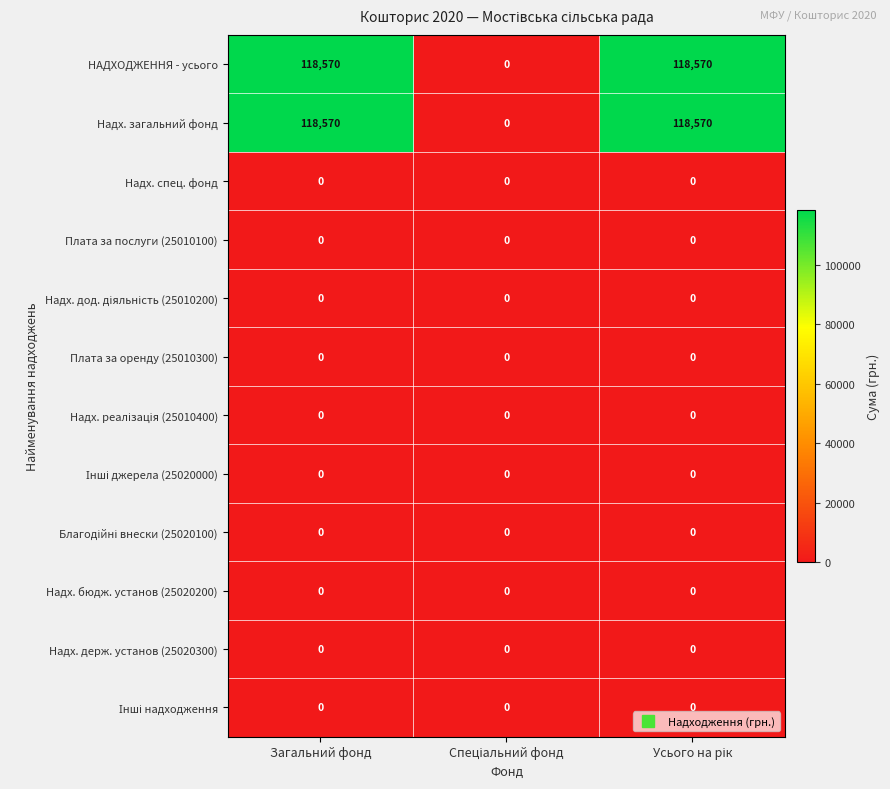

What is the difference between the second highest and minimum values in the НАДХОДЖЕННЯ - усього series?

118570